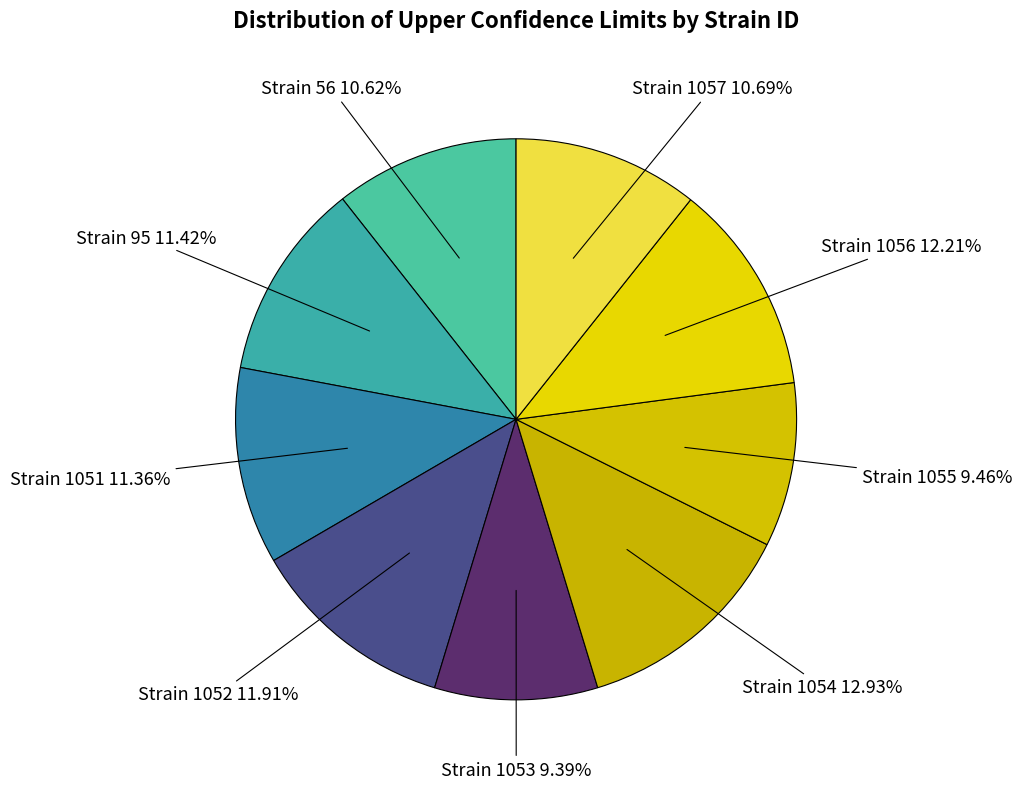

Which category has the smallest portion of the pie?

1053